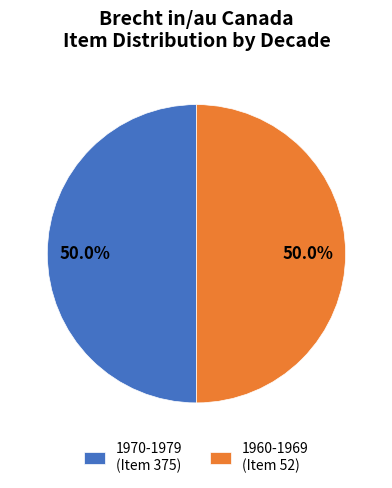

Do 1960-1969 (Item 52) and 1970-1979 (Item 375) together represent more than half of the pie?

Yes